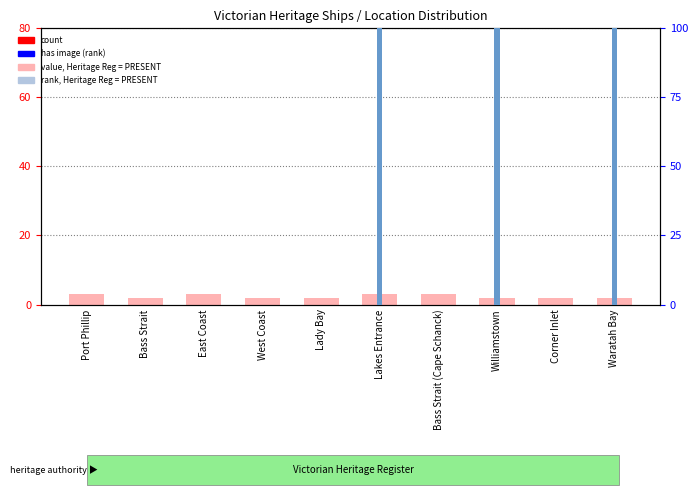

What position from the right is Bass Strait (Cape Schanck)?

4